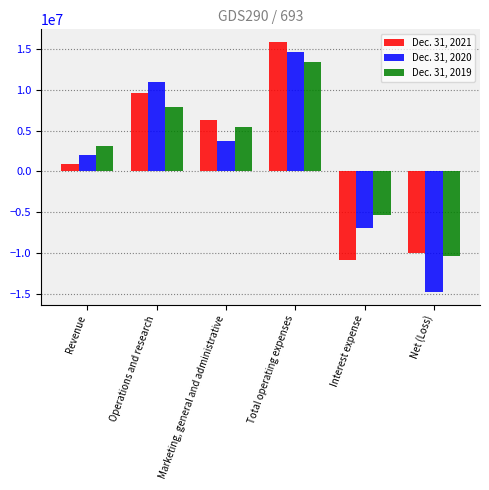

At Operations and research, list the series in order from smallest to largest.

Dec. 31, 2019, Dec. 31, 2021, Dec. 31, 2020